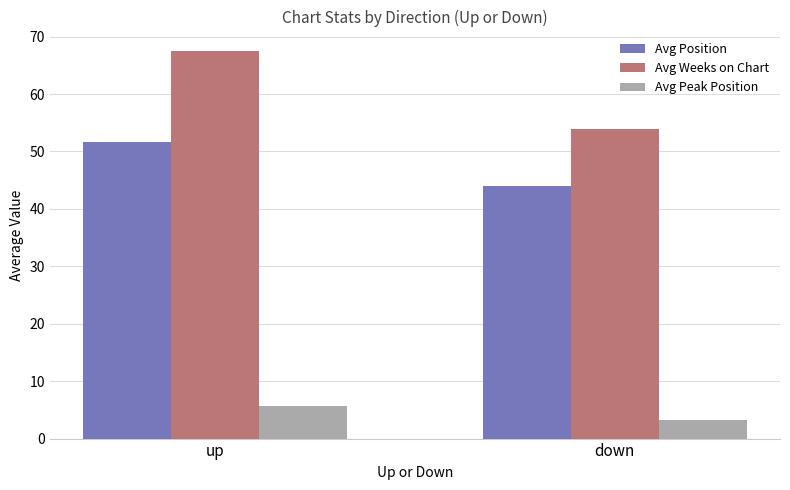

Which series has the largest range (max minus min)?

Avg Weeks on Chart